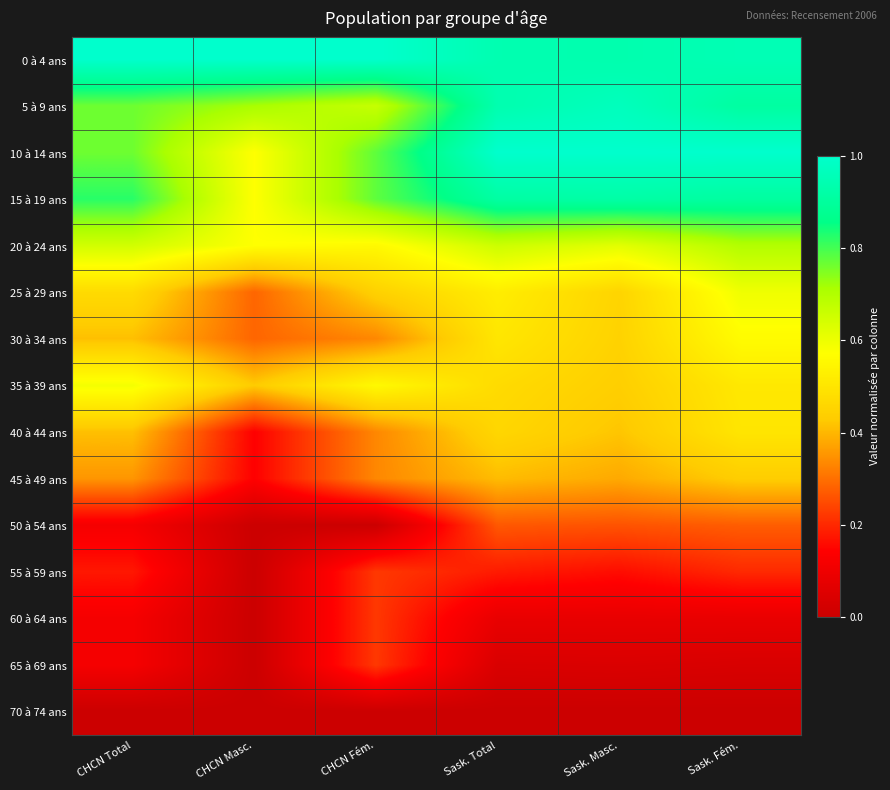

How many series are shown in this chart?

15